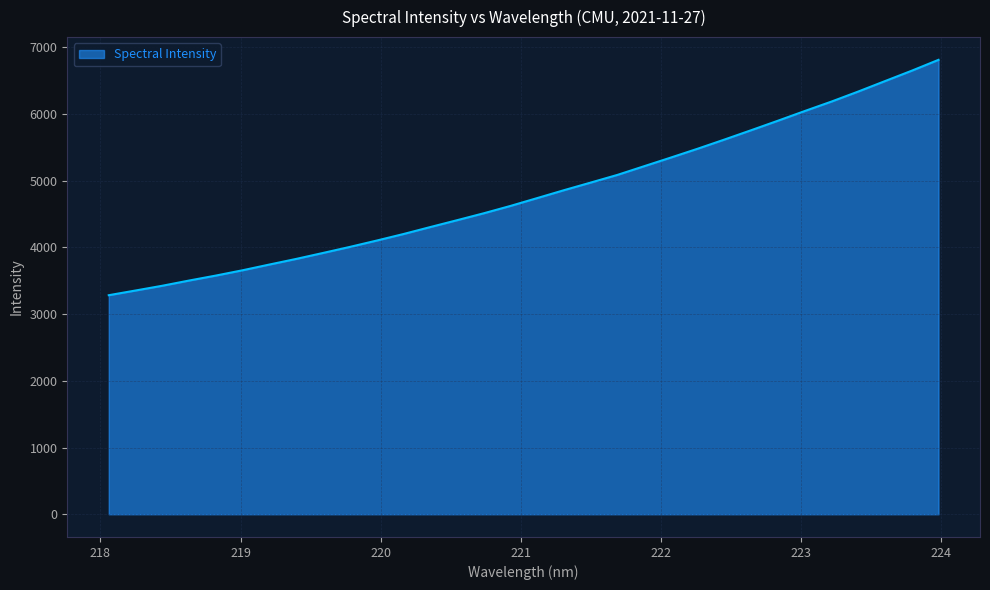

What is the maximum value shown in the chart?

6808.6